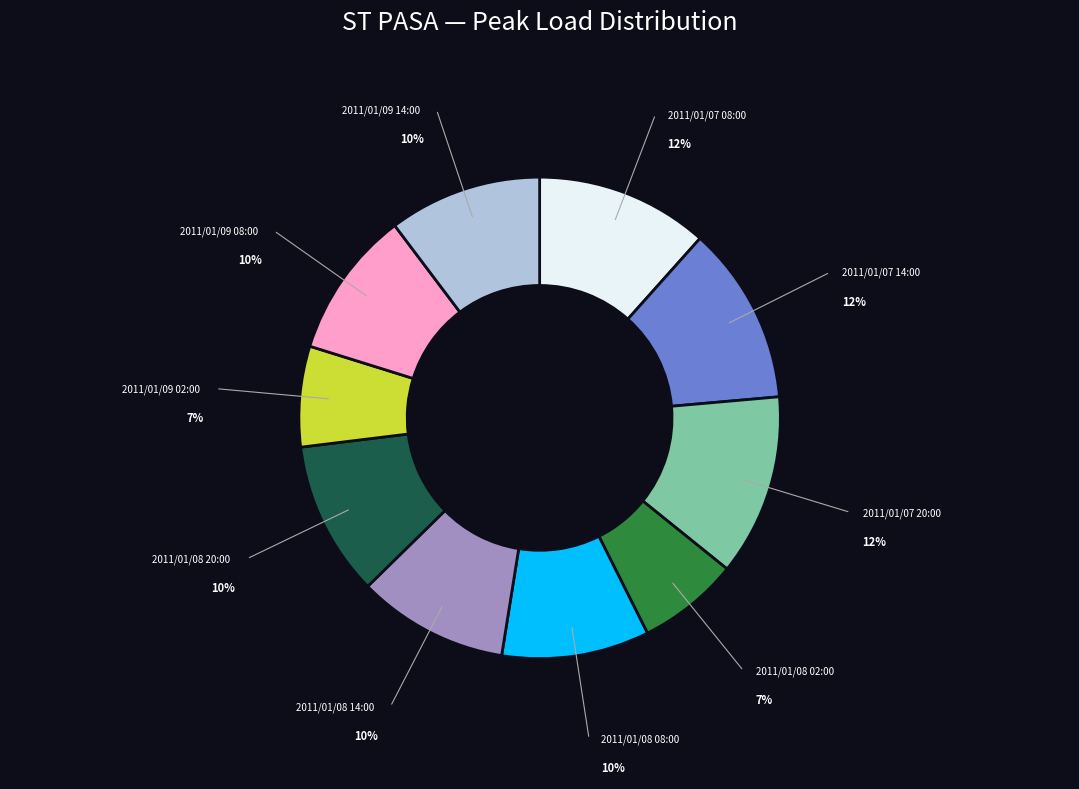

What percentage is the 2011/01/07 08:00 slice, to the nearest percent?

12%